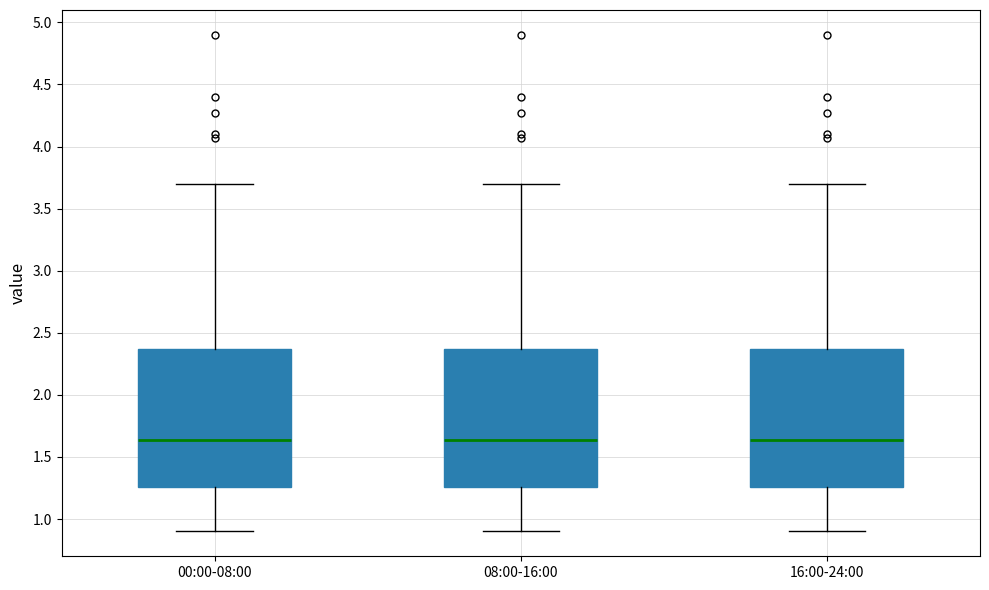

Reading left to right, transcribe this box plot: for each box, give where its median line is, the range the box spans, and where its two whiskers end, as read against the y-axis. The values are not printed on the chart, so give them approximately, as read against the axis.

00:00-08:00: median 1.65, box 1.25 to 2.35, whiskers 0.90 to 3.70
08:00-16:00: median 1.65, box 1.25 to 2.35, whiskers 0.90 to 3.70
16:00-24:00: median 1.65, box 1.25 to 2.35, whiskers 0.90 to 3.70